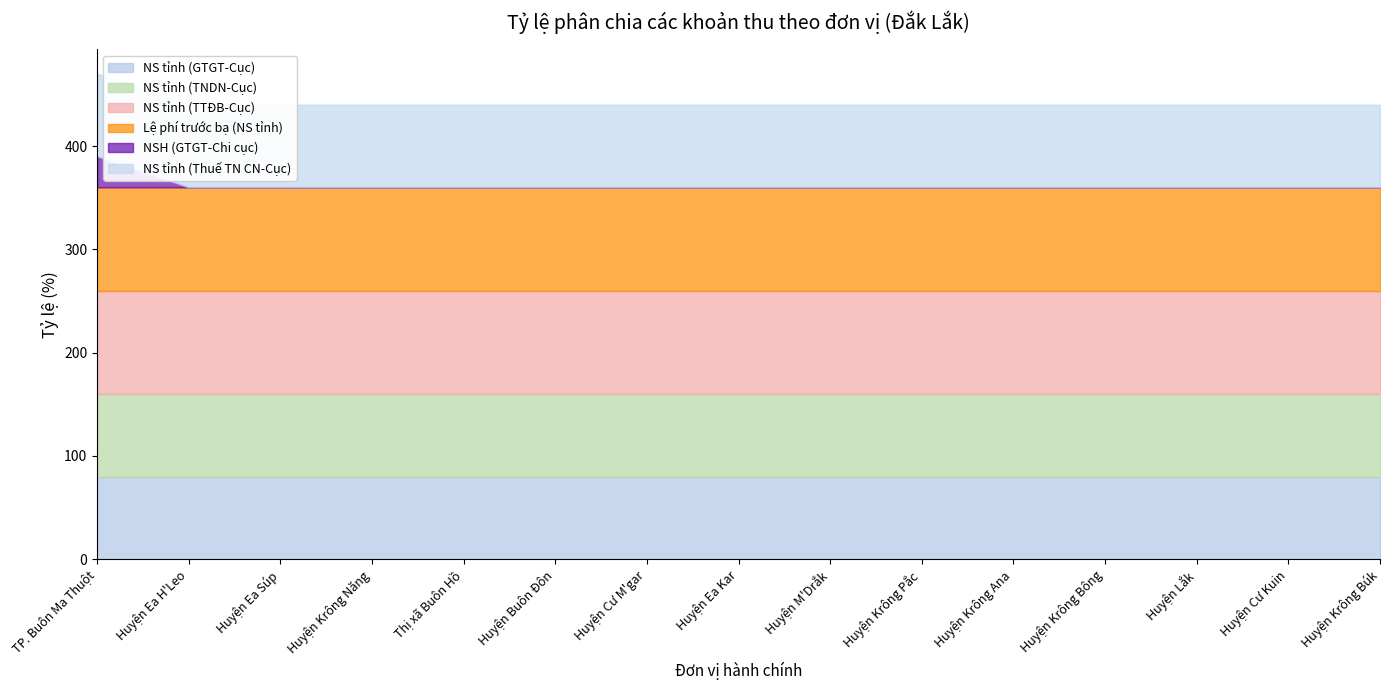

True or false: NSH (GTGT-Chi cục) and NS tỉnh (TNDN-Cục) cross at least once.

False